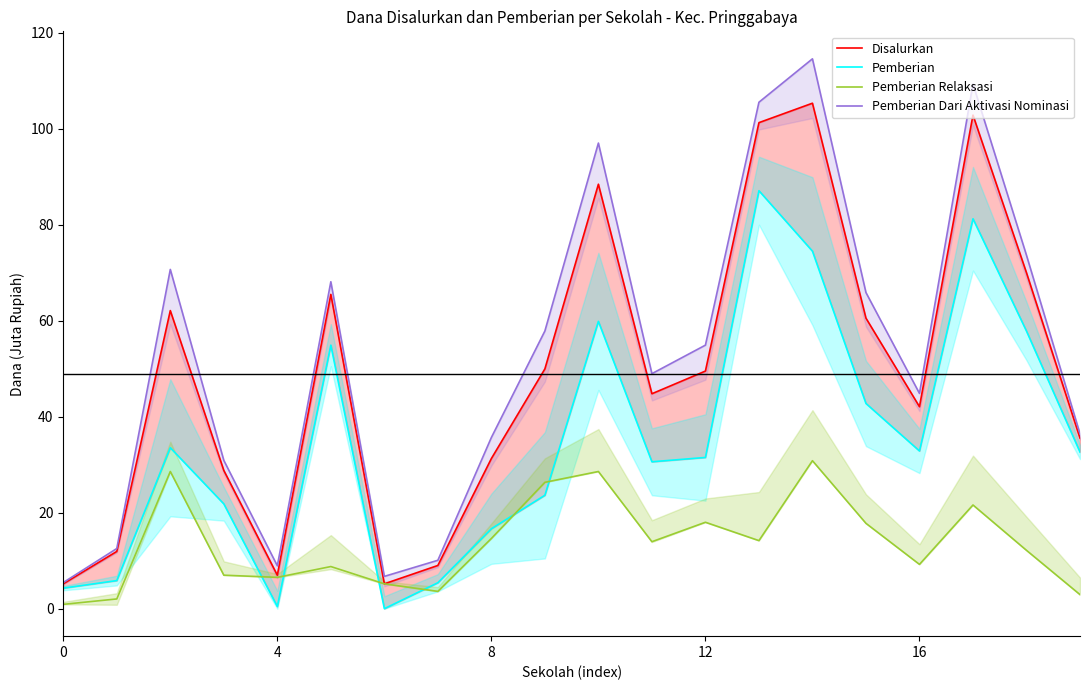

What is the greatest value displayed?

114.5